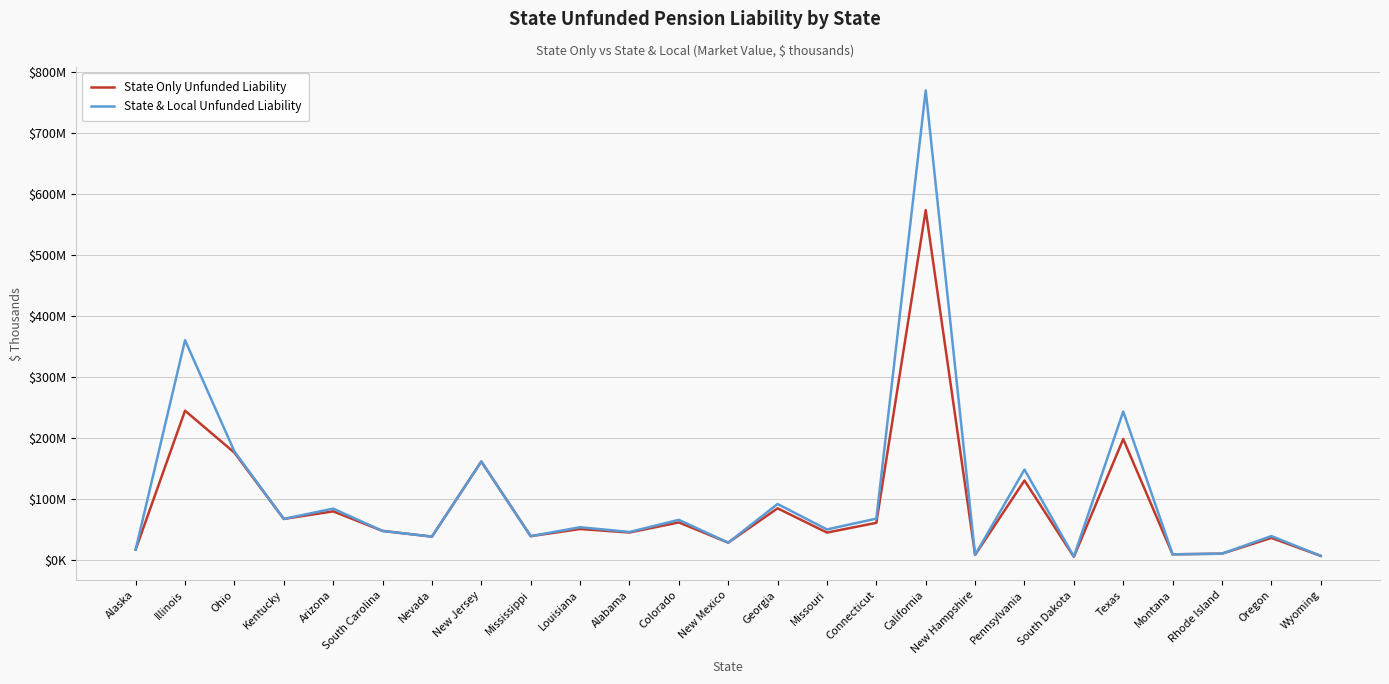

Rank the series at Arizona from lowest to highest value.

State Only Unfunded Liability, State & Local Unfunded Liability